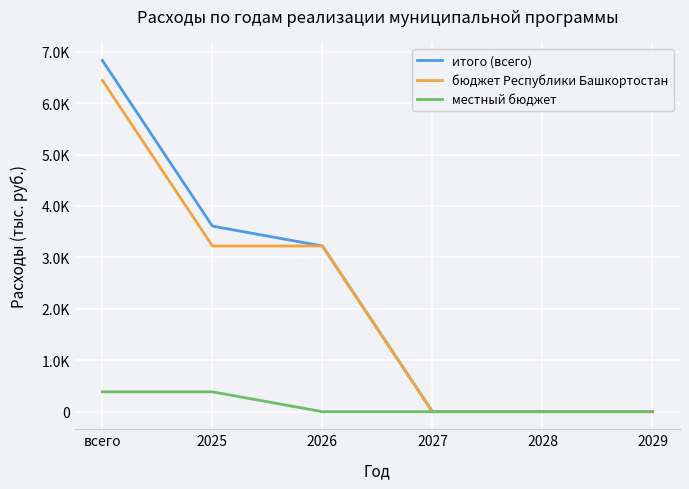

What are all the series names shown in the legend?

итого (всего), бюджет Республики Башкортостан, местный бюджет